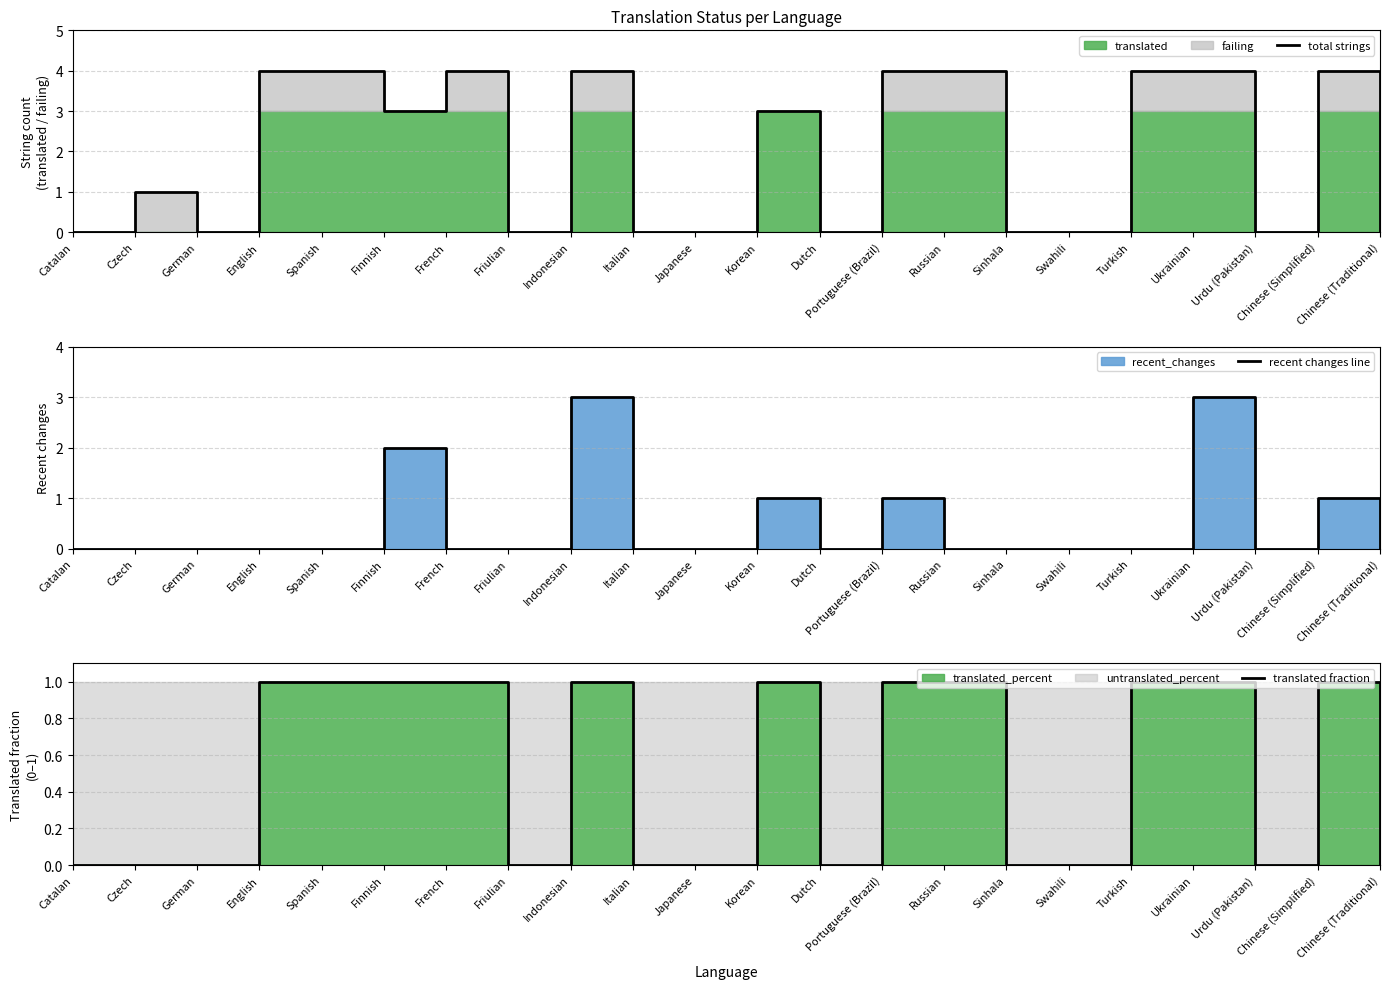

How many distinct data groups are displayed?

3